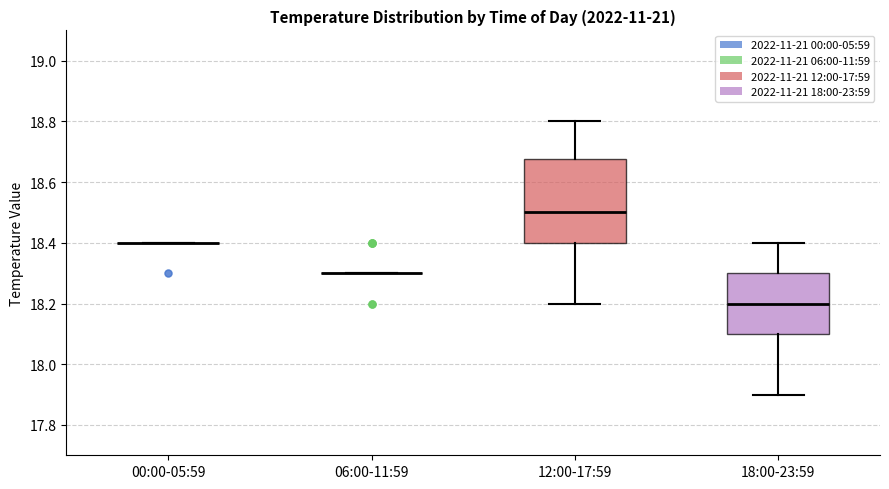

Reading left to right, transcribe this box plot: for each box, give where its median line is, the range the box spans, and where its two whiskers end, as read against the y-axis. The values are not printed on the chart, so give them approximately, as read against the axis.

00:00-05:59: box collapsed to a line at 18.40, whiskers 18.40 to 18.40
06:00-11:59: box collapsed to a line at 18.30, whiskers 18.30 to 18.30
12:00-17:59: median 18.50, box 18.40 to 18.68, whiskers 18.20 to 18.80
18:00-23:59: median 18.20, box 18.10 to 18.30, whiskers 17.90 to 18.40